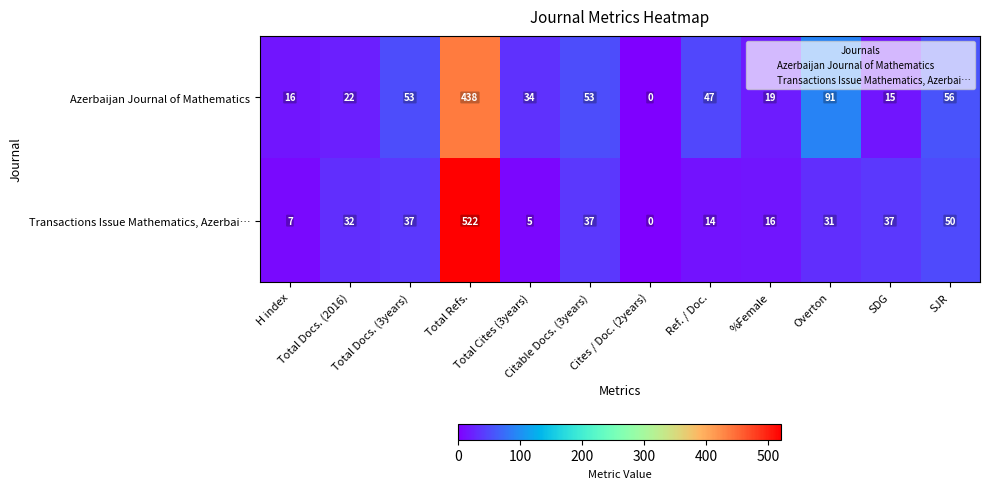

What is the average value of the Transactions Issue Mathematics, Azerbai… series?

66